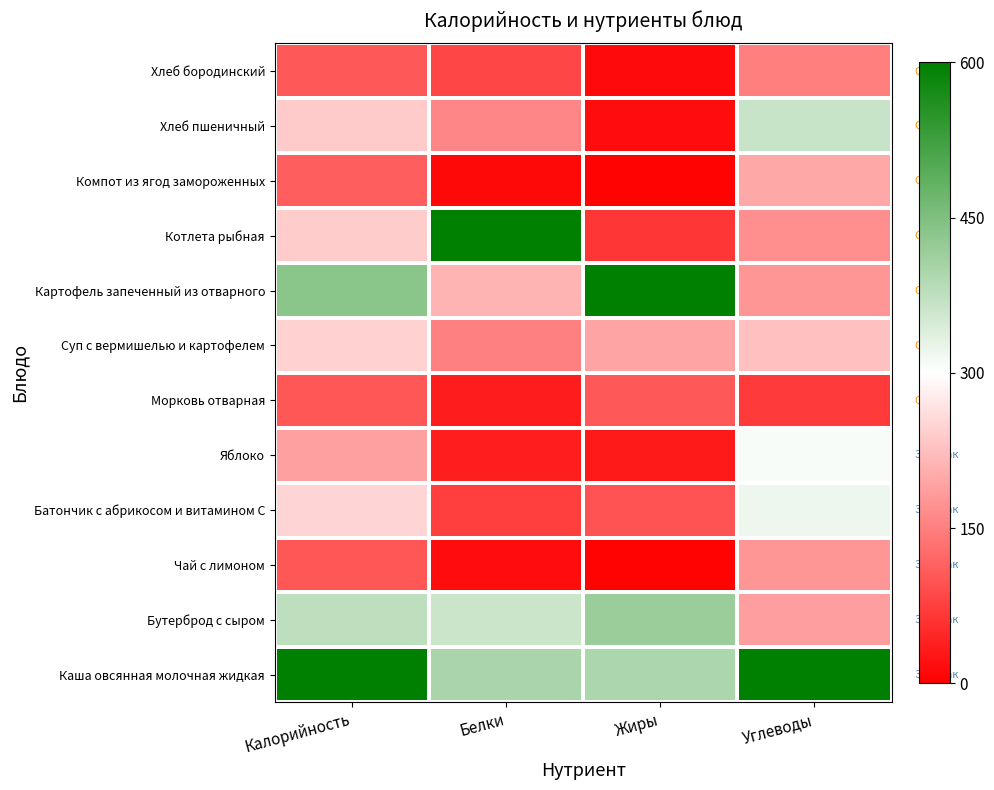

Which category has the highest value across all series?

Калорийность